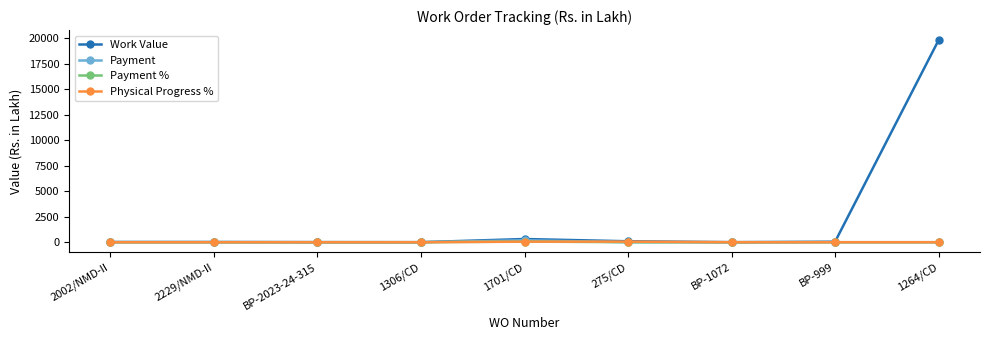

How many categories are shown in the chart?

9